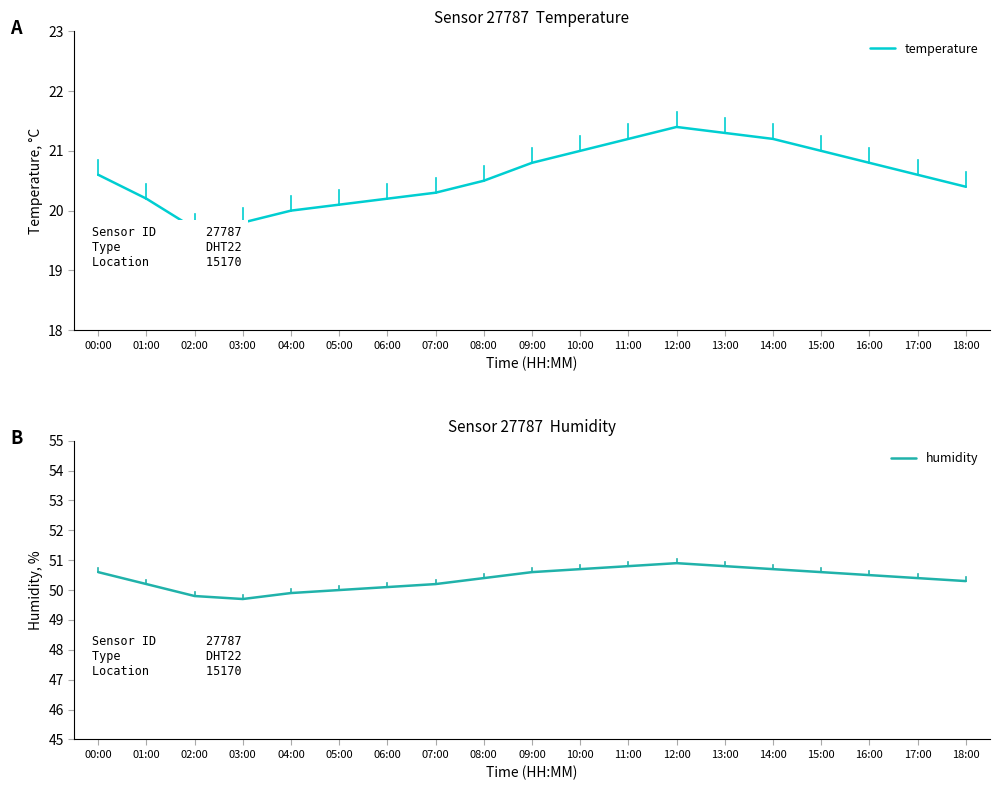

Rank the series by their average value, from highest to lowest.

humidity, temperature